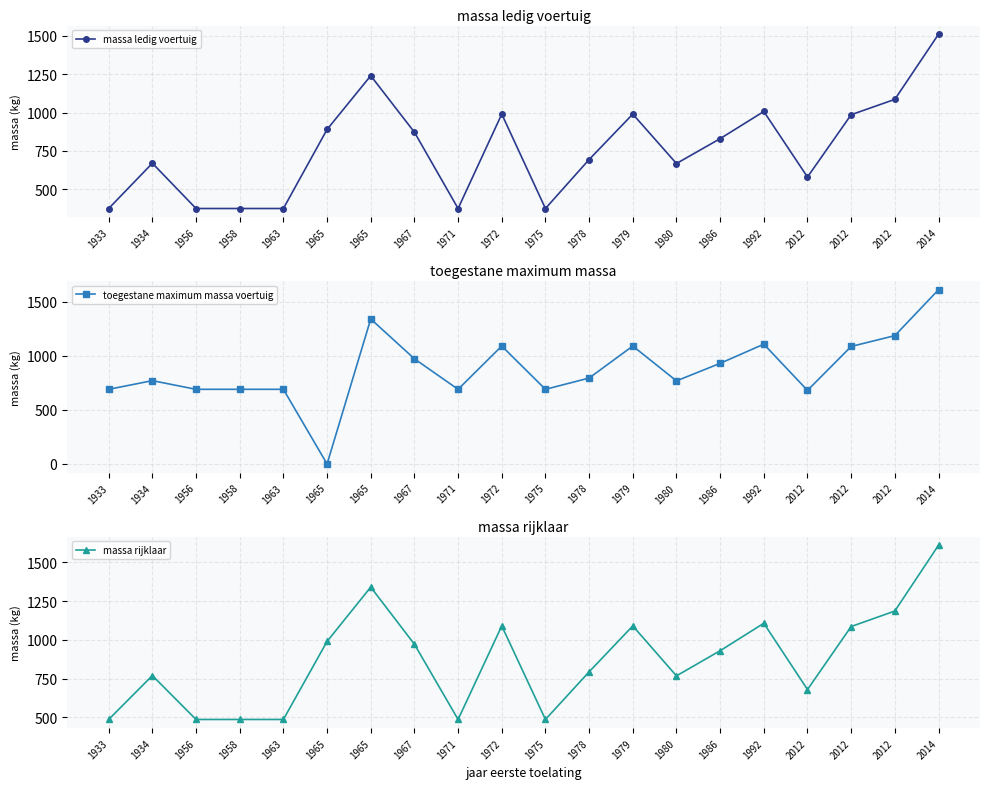

Rank the series by their maximum value, from lowest to highest.

massa ledig voertuig, toegestane maximum massa voertuig, massa rijklaar